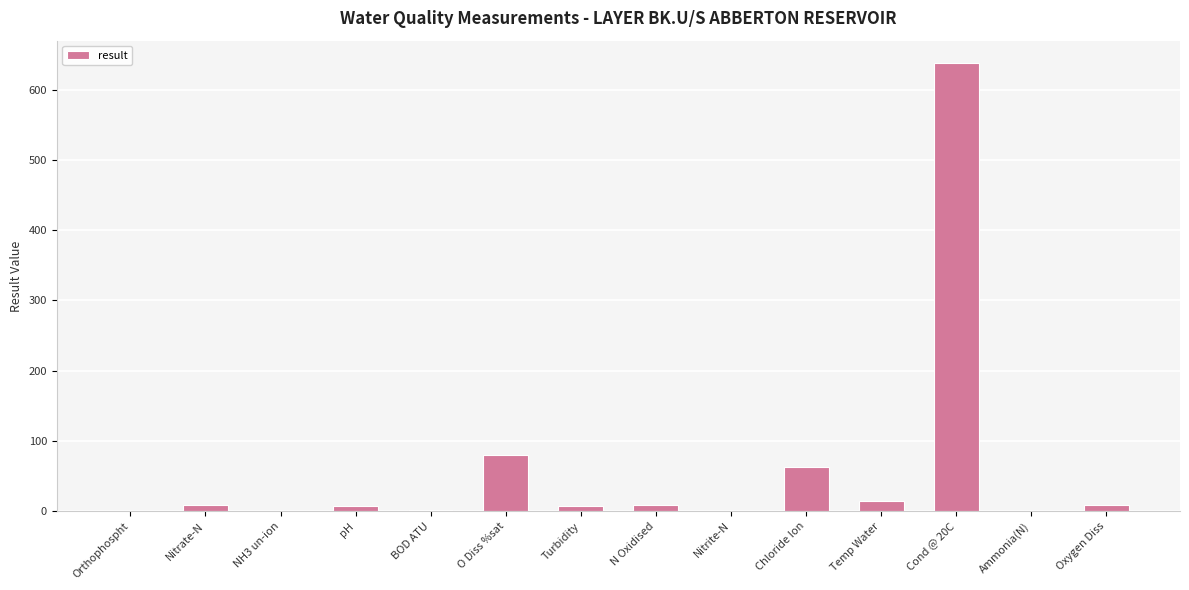

Which has a higher value, Turbidity or Chloride Ion?

Chloride Ion